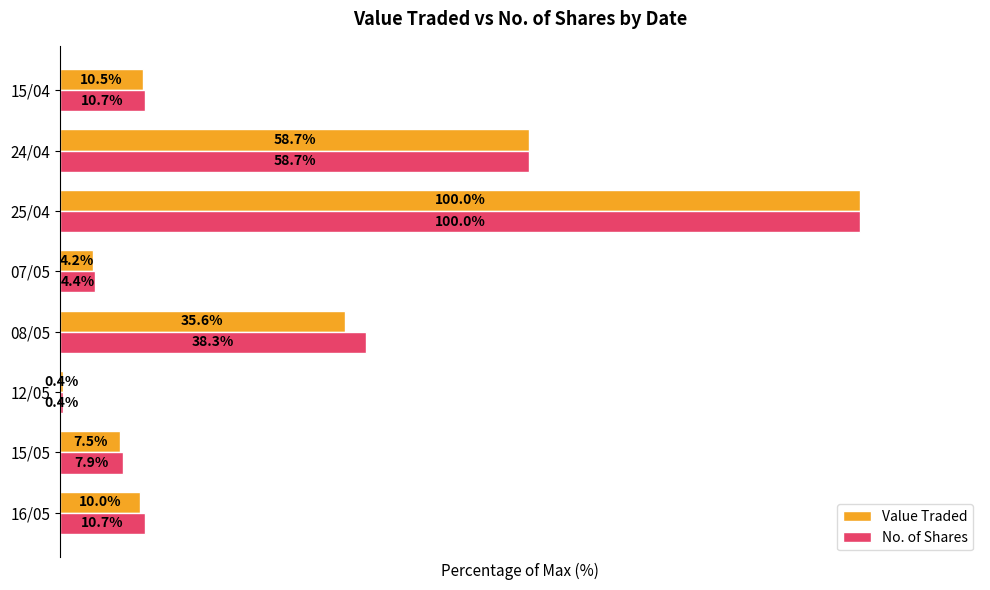

At 15/04, list the series in order from smallest to largest.

Value Traded, No. of Shares